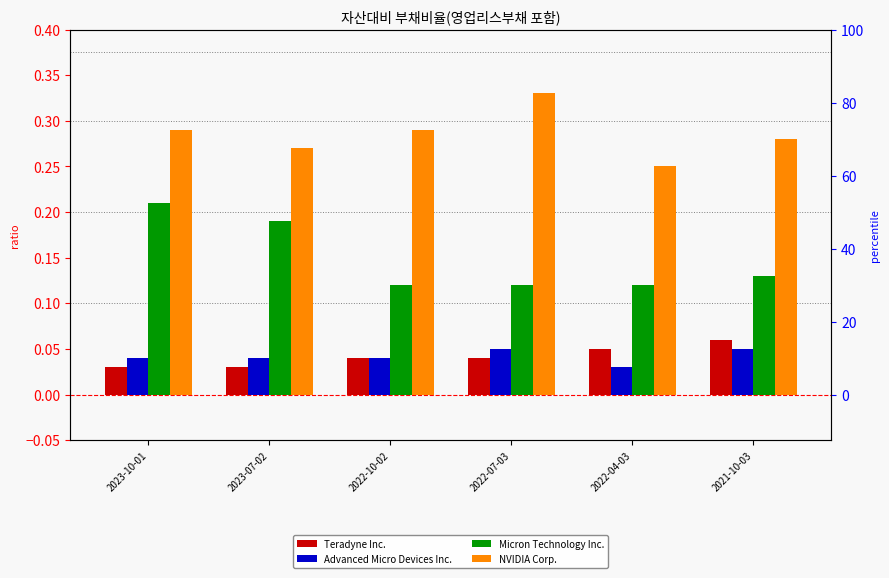

True or false: Micron Technology Inc. has a value of 0.2 at 2022-04-03.

False